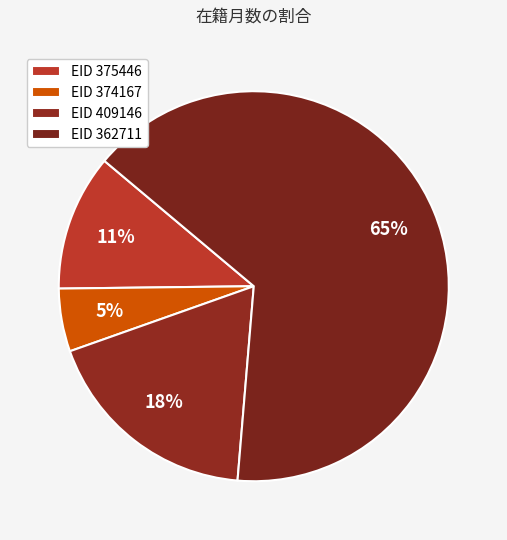

How many slices are in this pie chart?

4